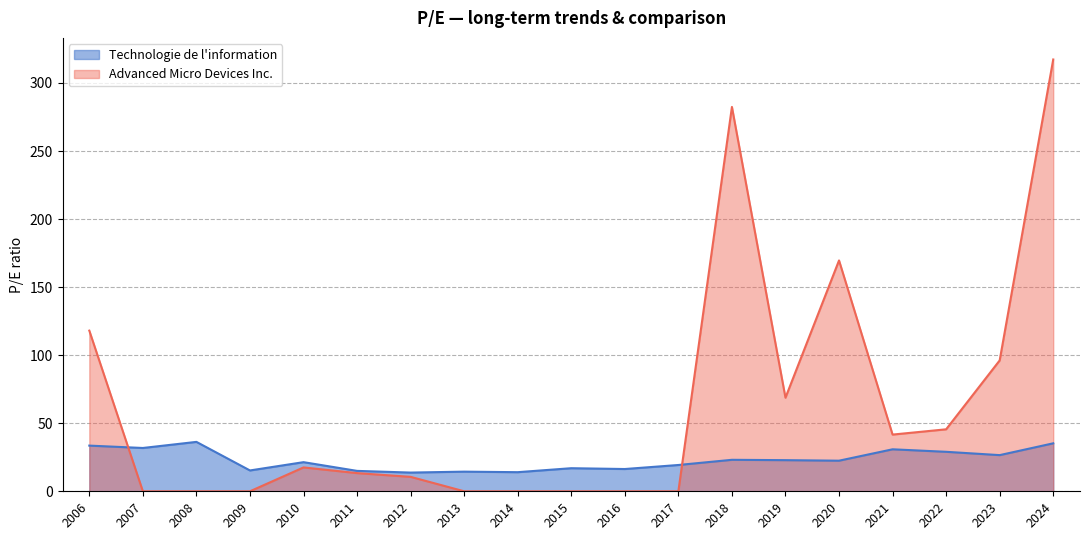

Reading right to left, transcribe all the data shown in this chart.

Technologie de l'information: 35.2	26.6	29.0	30.9	22.5	22.9	23.1	19.3	16.4	17.0	14.0	14.4	13.8	15.0	21.4	15.3	36.3	31.8	33.6
Advanced Micro Devices Inc.: 317.3	96.2	45.5	41.7	169.6	68.8	282.4	0.0	0.0	0.0	0.0	0.0	10.6	13.4	17.5	0.0	0.0	0.0	118.0